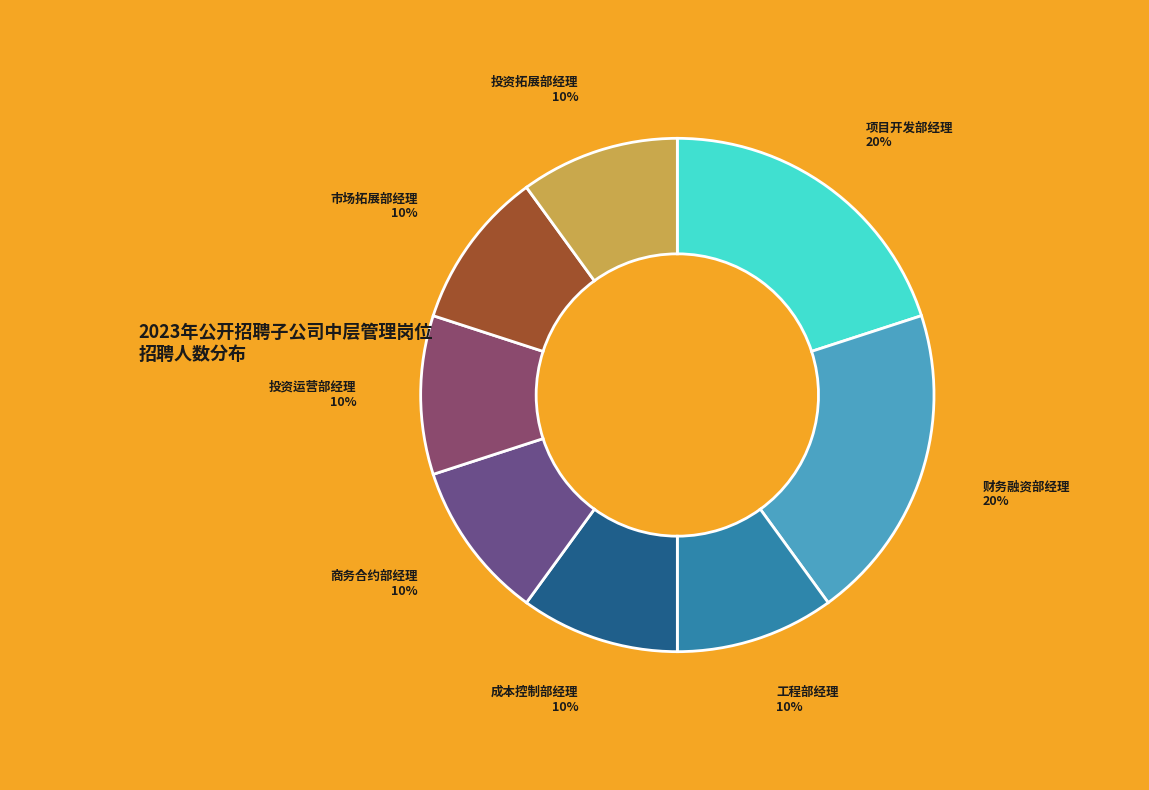

Is there any slice that represents more than half of the pie?

No